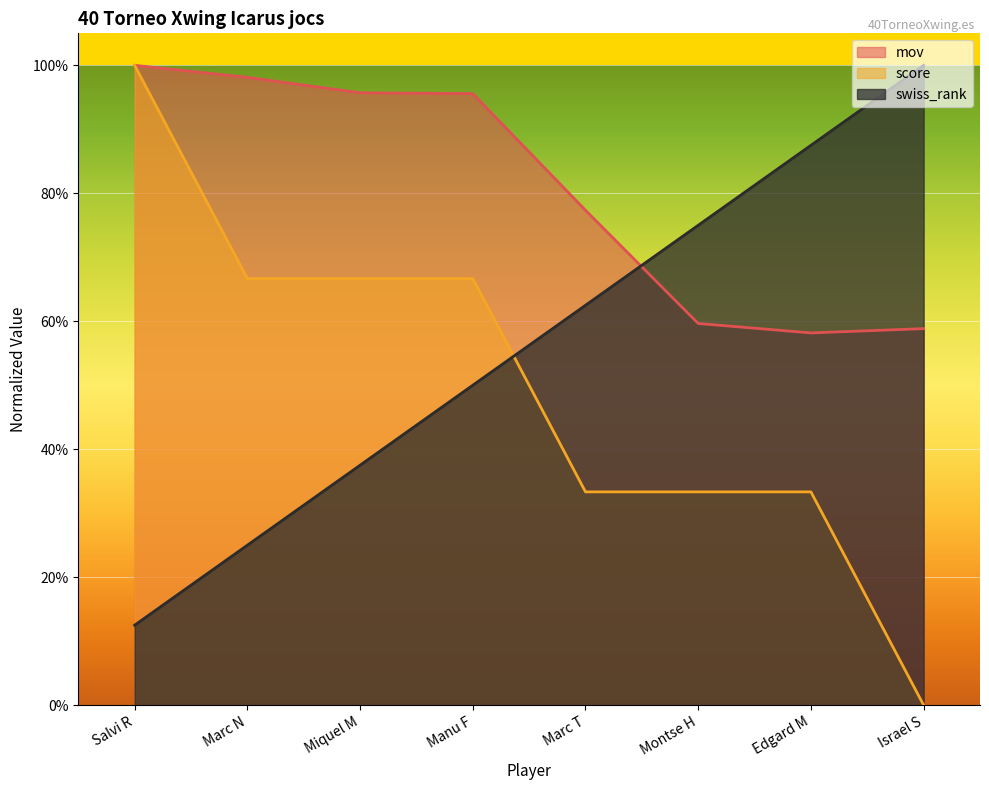

Which series changed the most between Marc N and Israel S?

swiss_rank